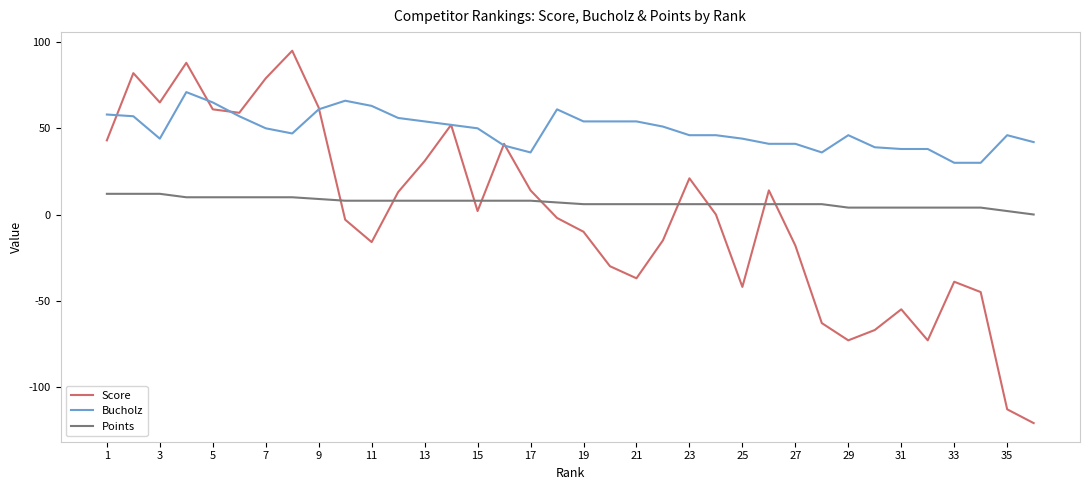

What is the minimum value shown in the chart?

-121